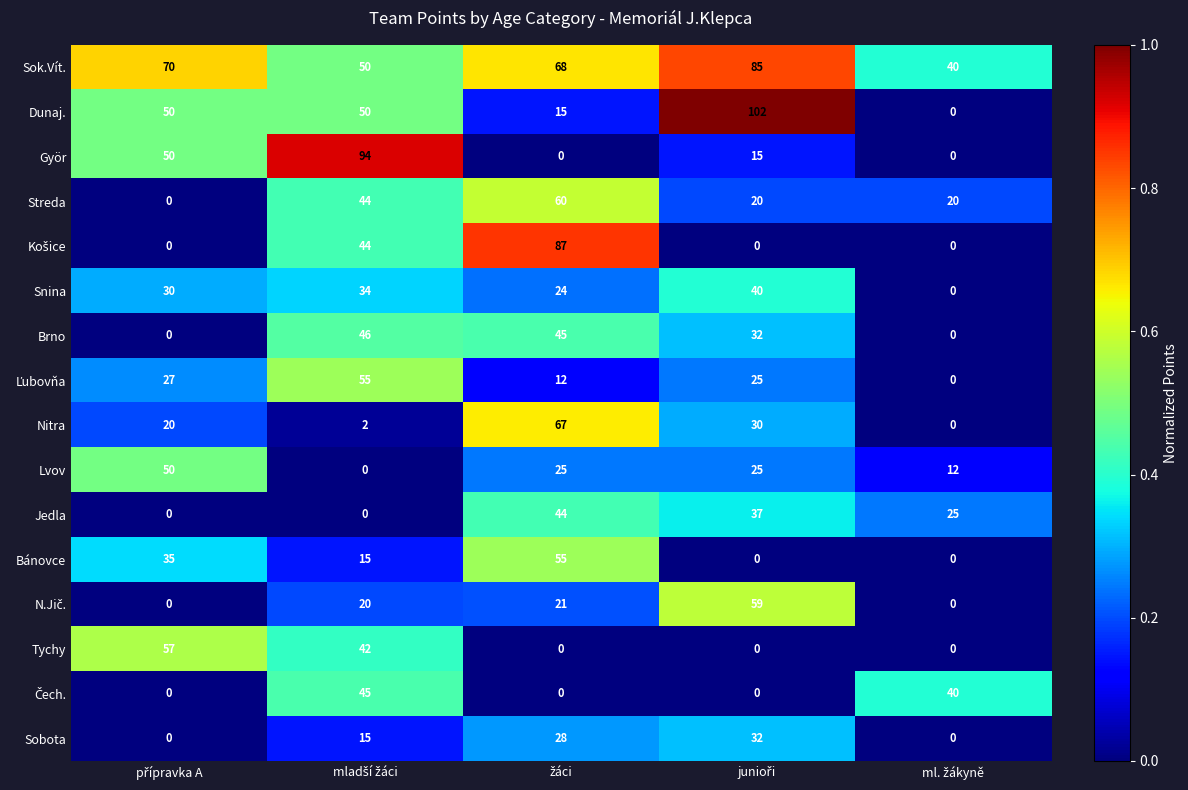

What is the maximum value for Brno?

46